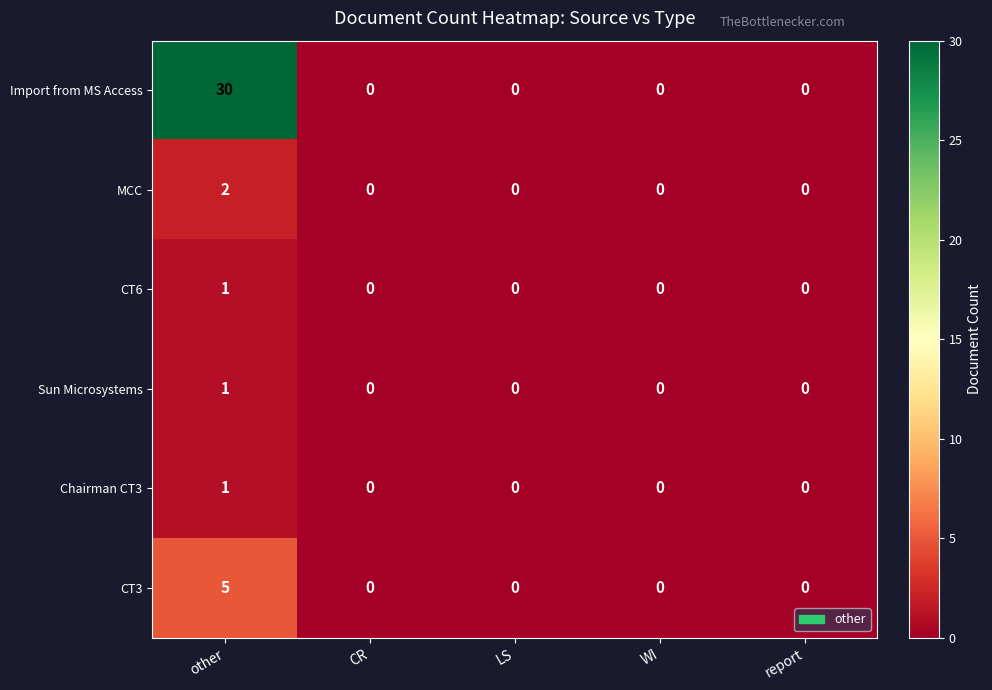

Which series has the largest total across all categories?

Import from MS Access